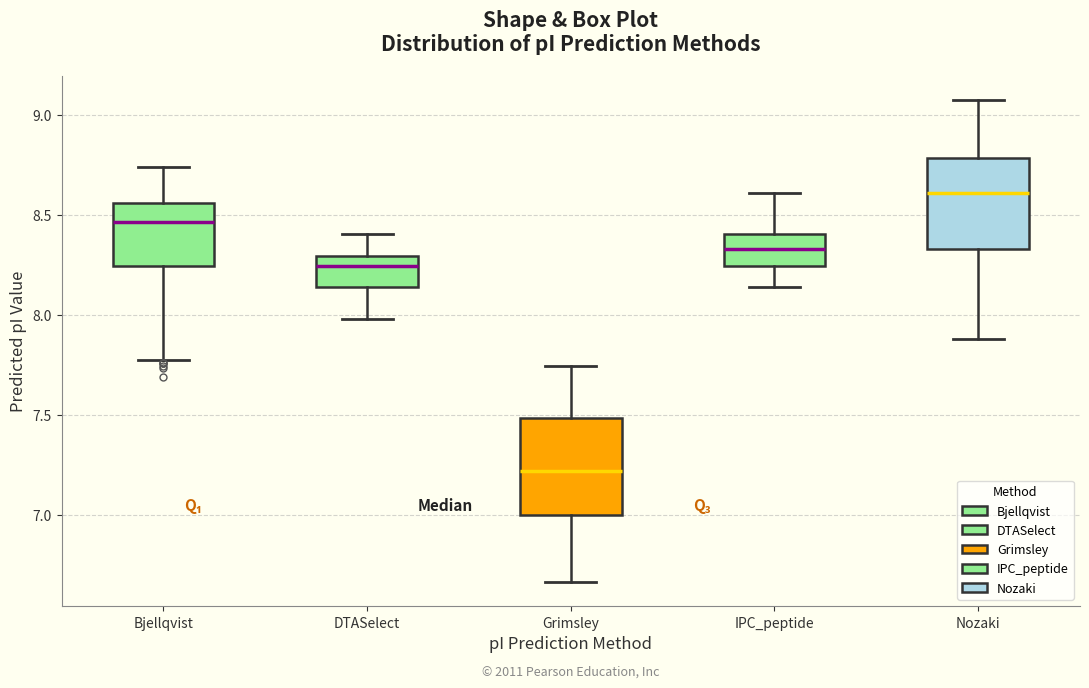

Which box has the lowest median line?

Grimsley